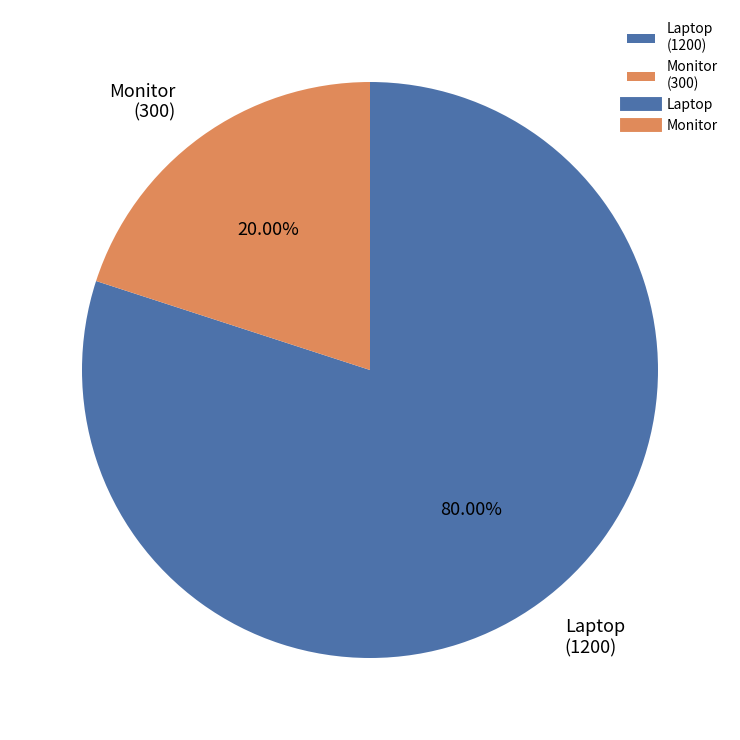

Which slice is the largest?

Laptop